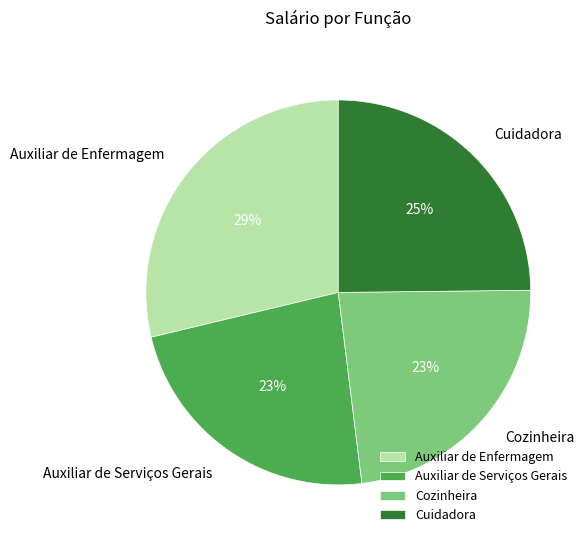

Do Auxiliar de Enfermagem and Auxiliar de Serviços Gerais together represent more than half of the pie?

Yes